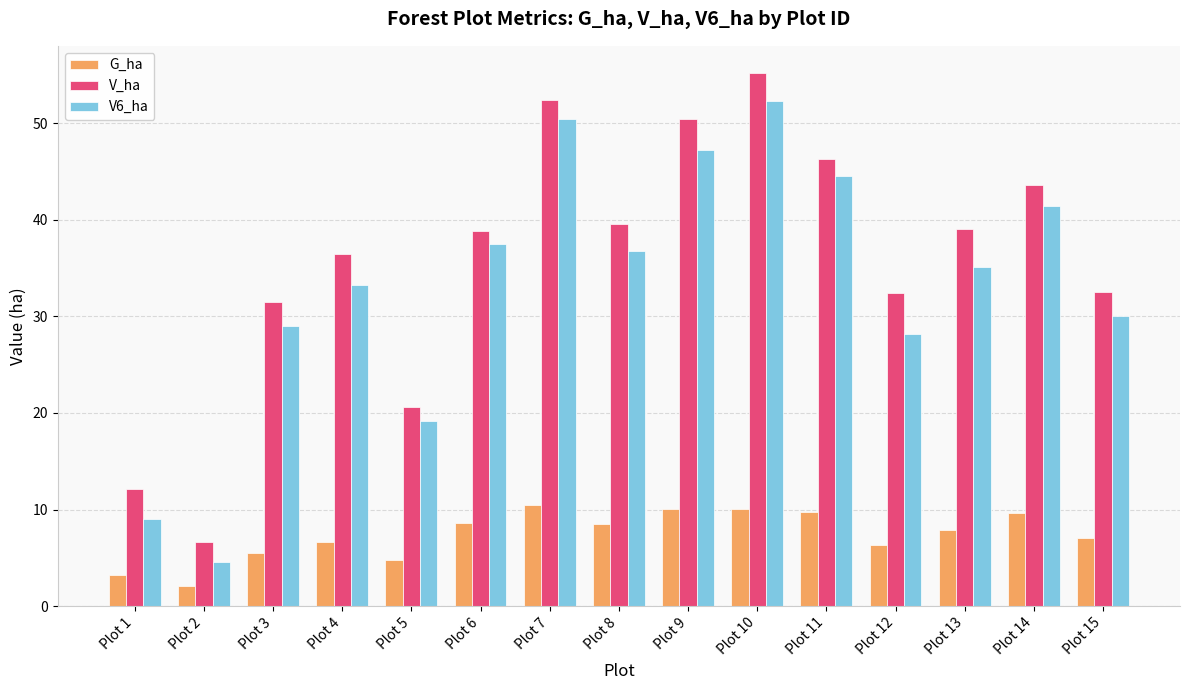

At which label does V_ha first exceed 38?

Plot 6